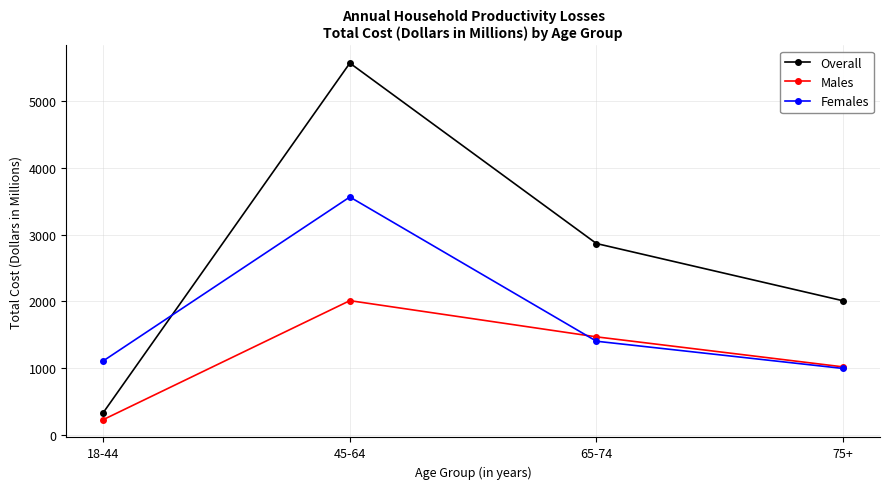

True or false: Females has a value of 1105.2 at 18-44.

True